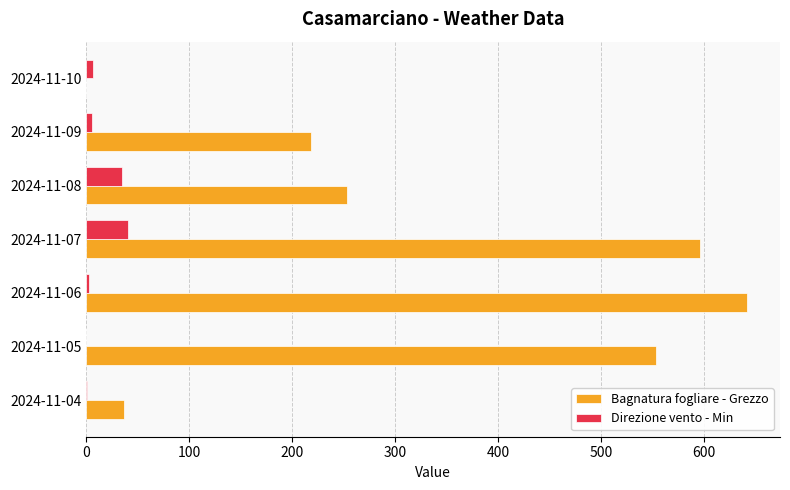

What is the sum of all Bagnatura fogliare - Grezzo values?

2298.7